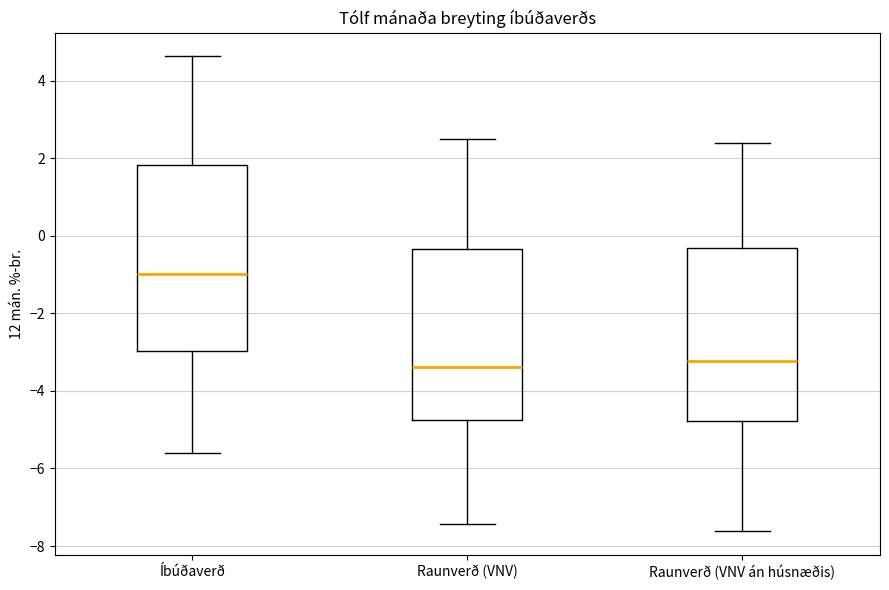

Reading left to right, read every box against the y-axis: the position of its median line, the range the box covers, and the ends of its whiskers. The values are not printed on the chart, so give them approximately, as read against the axis.

Íbúðaverð: median -1.0, box -3.0 to 1.8, whiskers -5.6 to 4.6
Raunverð (VNV): median -3.4, box -4.8 to -0.4, whiskers -7.4 to 2.6
Raunverð (VNV án húsnæðis): median -3.2, box -4.8 to -0.4, whiskers -7.6 to 2.4